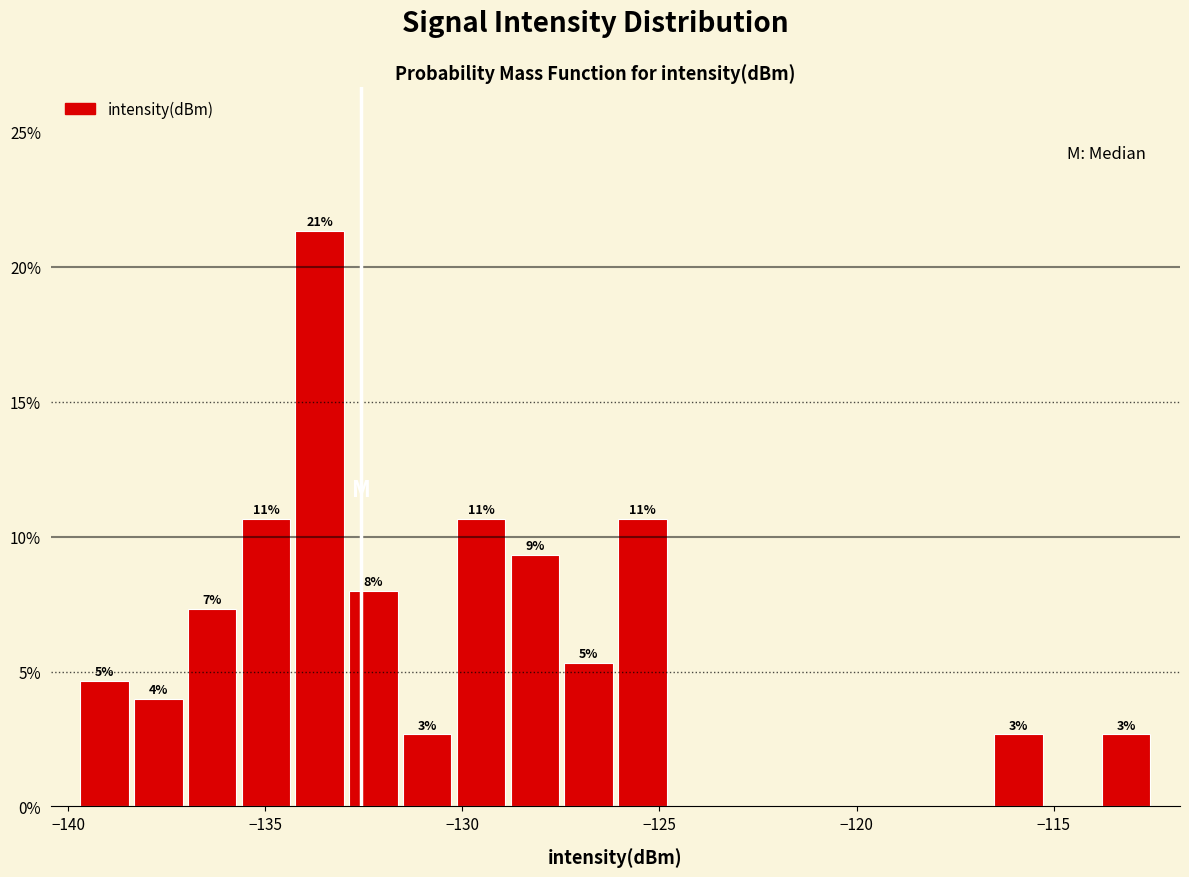

Around what value on the x-axis is the tallest bar? Give the approximate position of its centre, as read against the axis.

-133.5